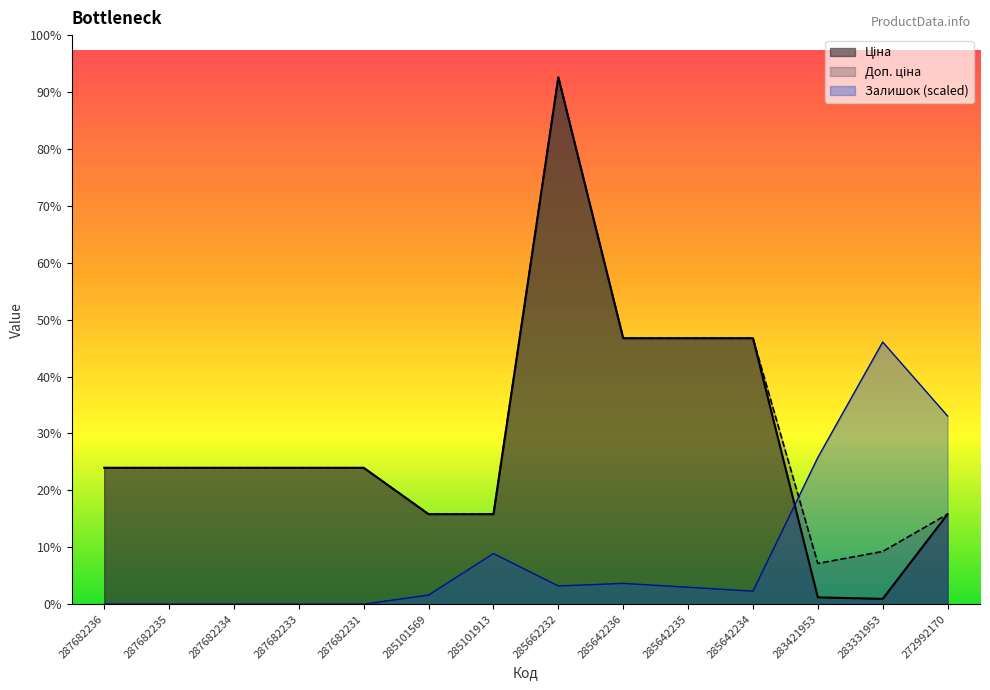

True or false: Доп. ціна has more than 1 points higher than both neighbors.

False